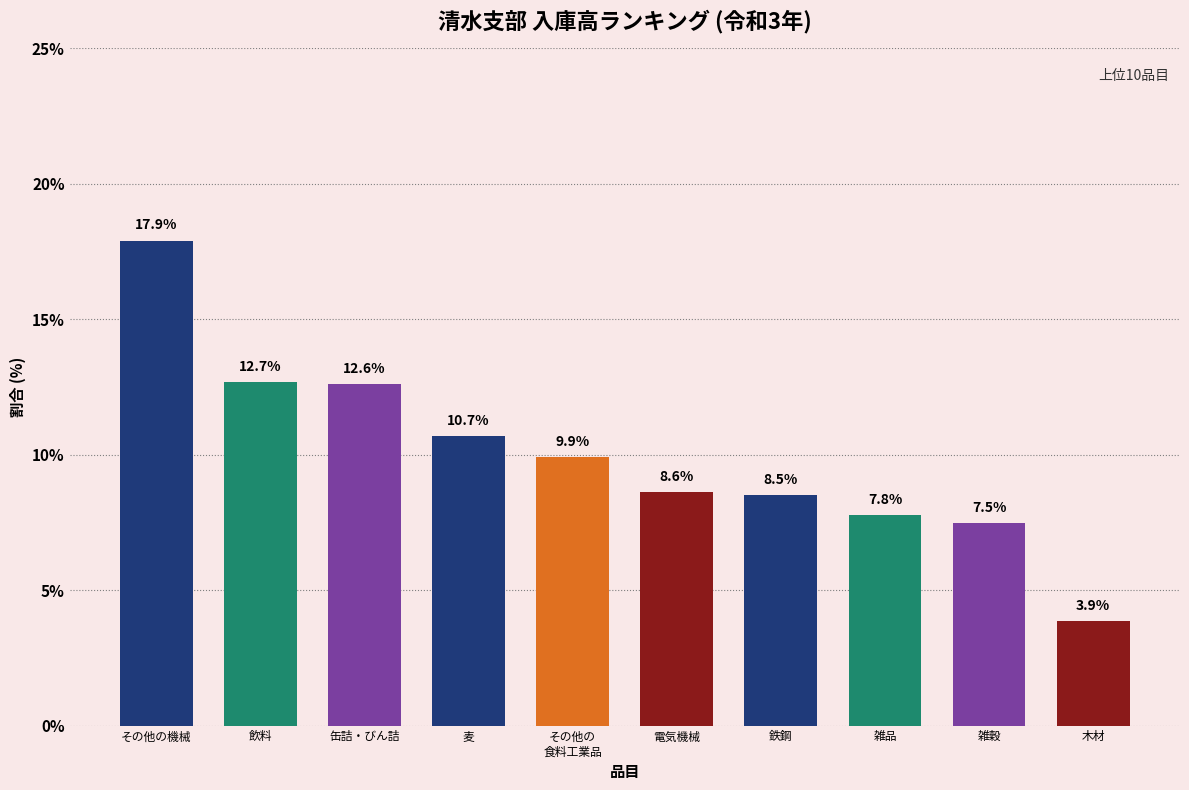

Reading left to right, transcribe all the data shown in this chart.

17.9	12.7	12.6	10.7	9.9	8.6	8.5	7.8	7.5	3.9